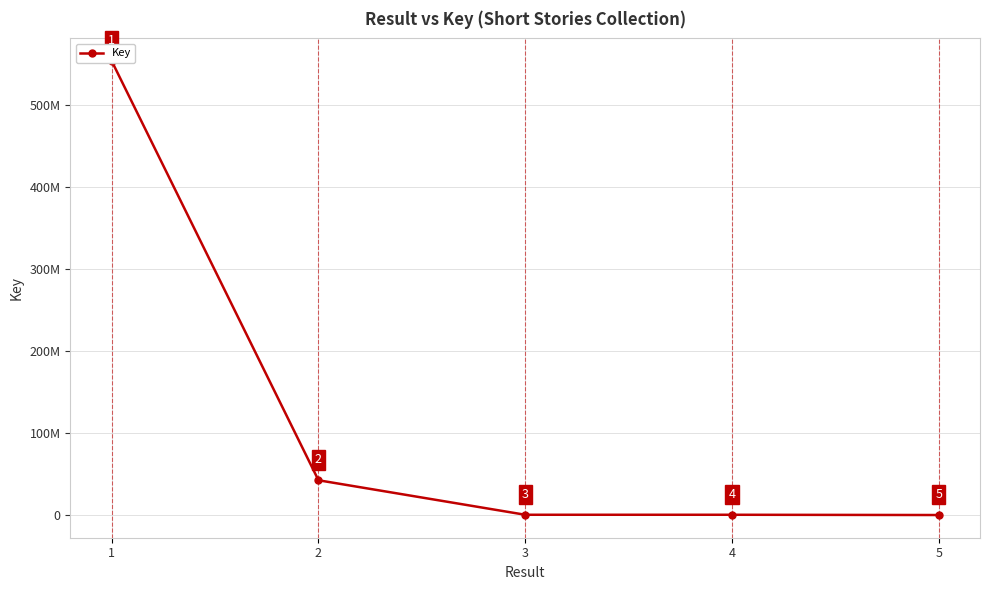

What is the maximum value shown in the chart?

554155240